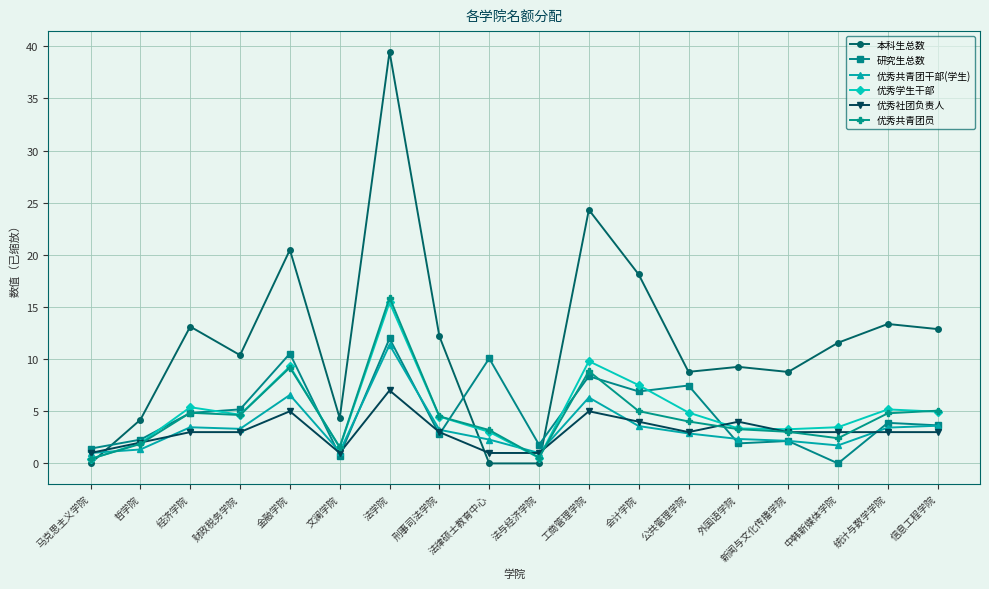

After their last crossing, which series has the higher values: 优秀学生干部 or 研究生总数?

优秀学生干部